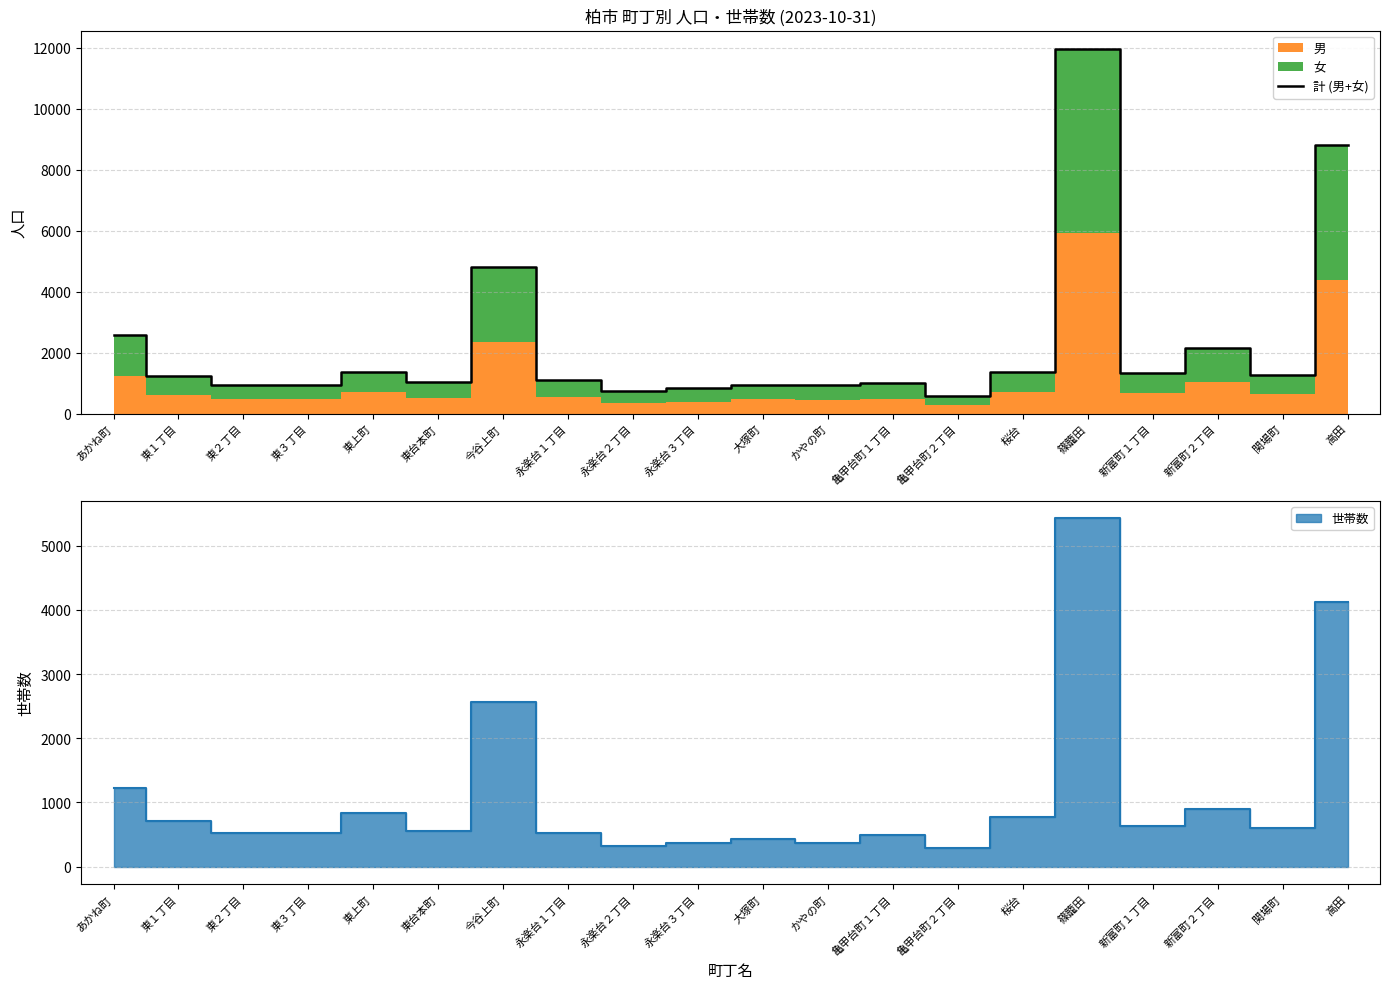

How many categories are shown in the chart?

20